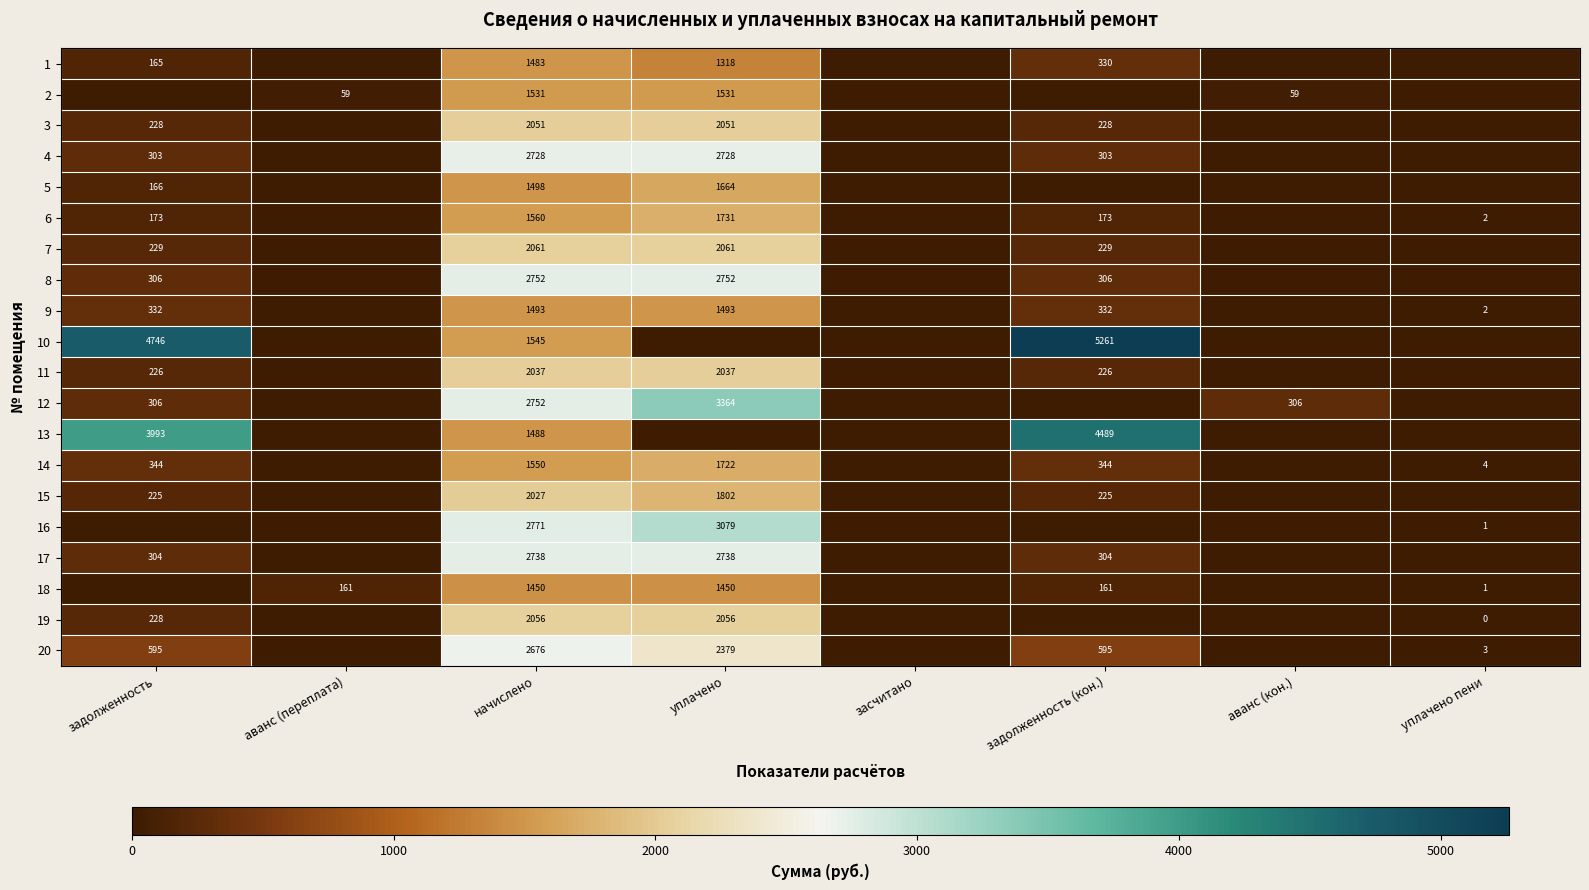

True or false: 8 has a value of 2752 at начислено.

True